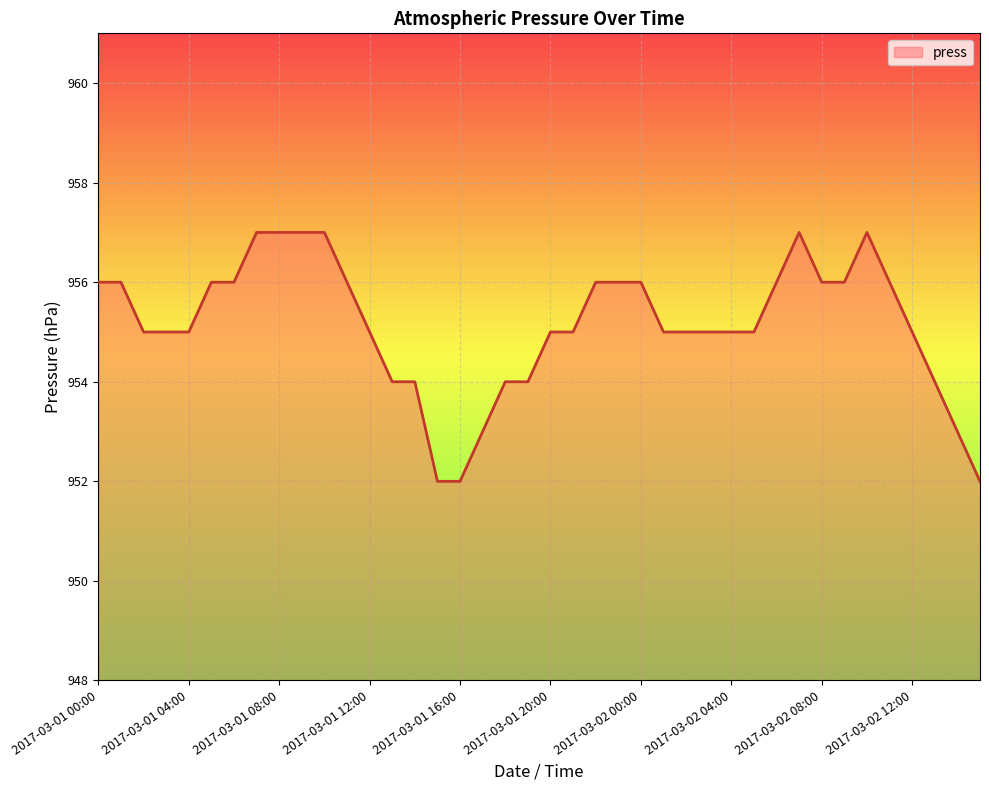

What is the minimum value shown in the chart?

952